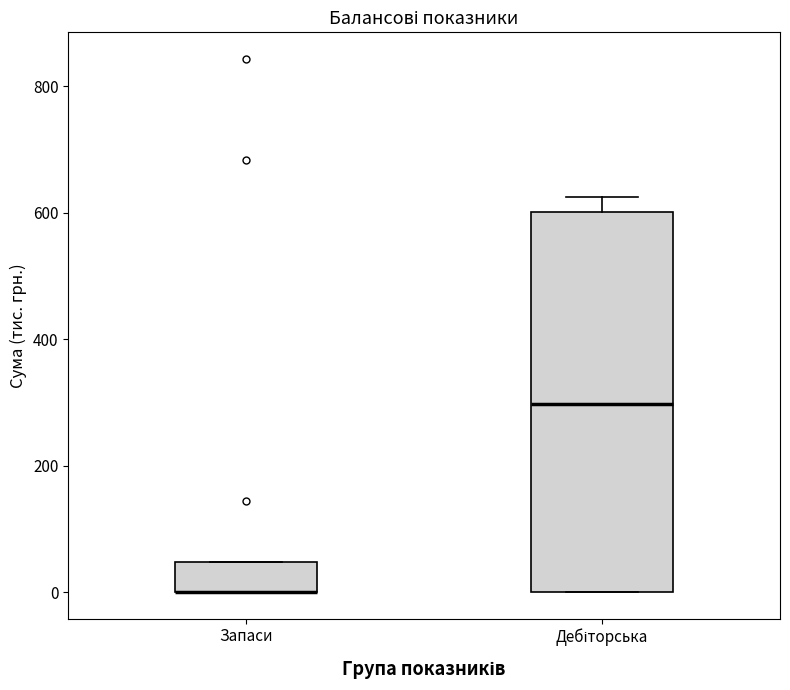

Reading left to right, transcribe this box plot: for each box, give where its median line is, the range the box spans, and where its two whiskers end, as read against the y-axis. The values are not printed on the chart, so give them approximately, as read against the axis.

Запаси: median 0 (drawn on the box's lower edge), box 0 to 40, whiskers 0 to 40
Дебіторська: median 300, box 0 to 600, whiskers 0 to 620